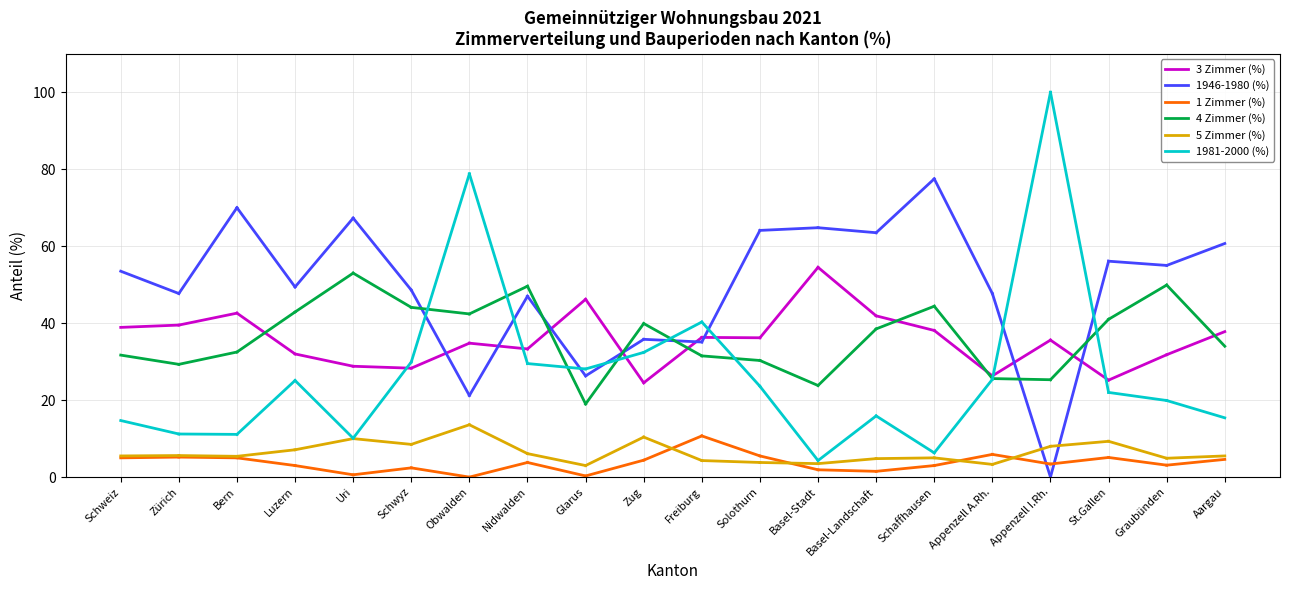

What is the label of the 20th point from the right?

Schweiz